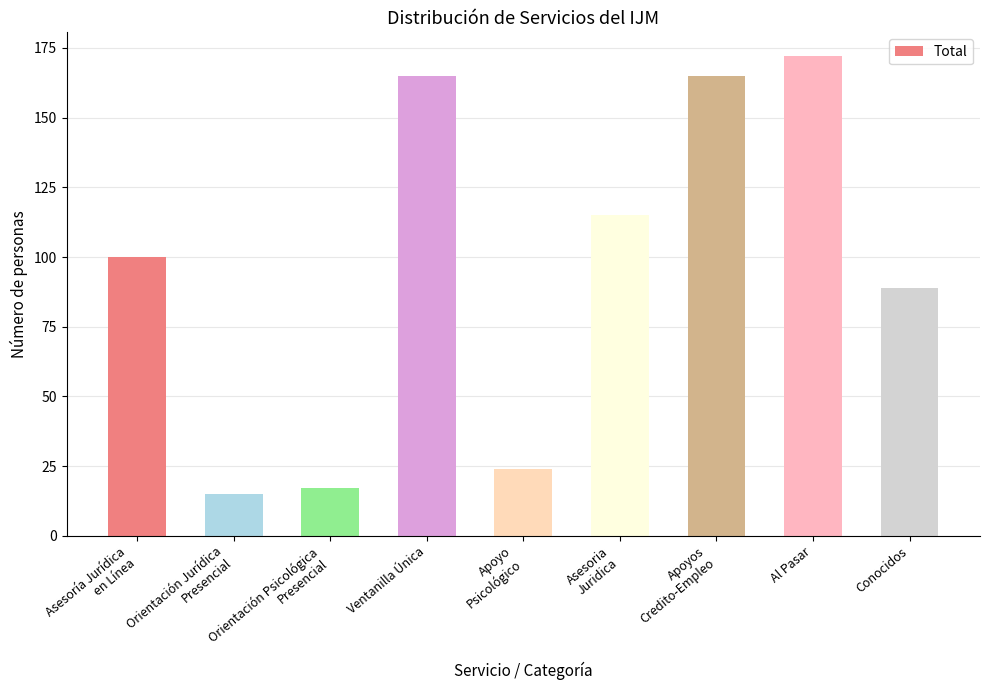

True or false: the data shows 279 at Ventanilla Única.

False